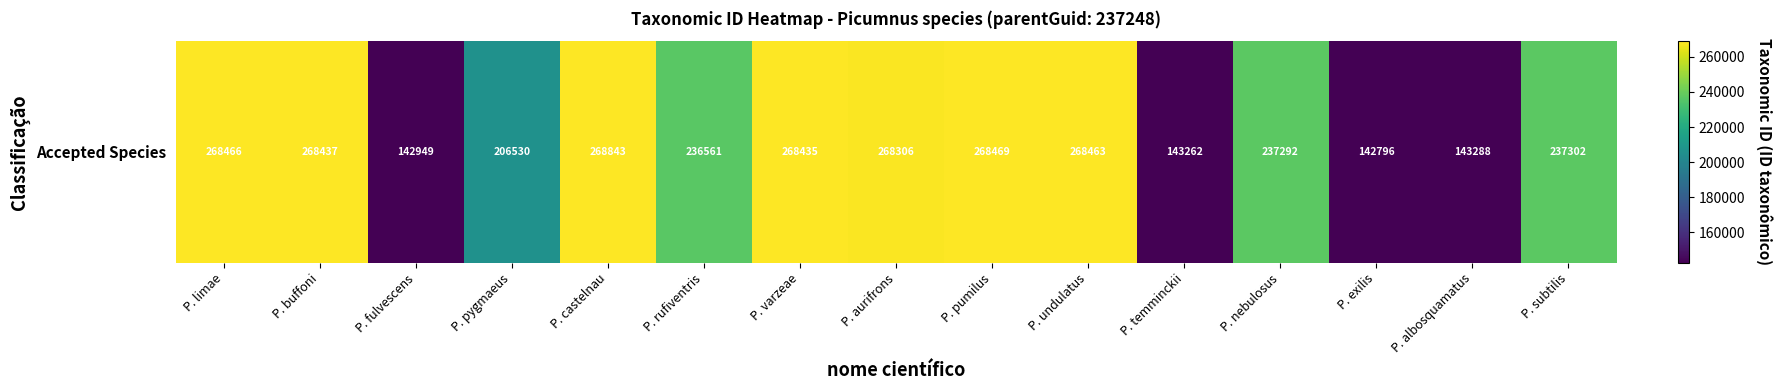

Reading right to left, list all the values displayed in this chart.

237302	143288	142796	237292	143262	268463	268469	268306	268435	236561	268843	206530	142949	268437	268466